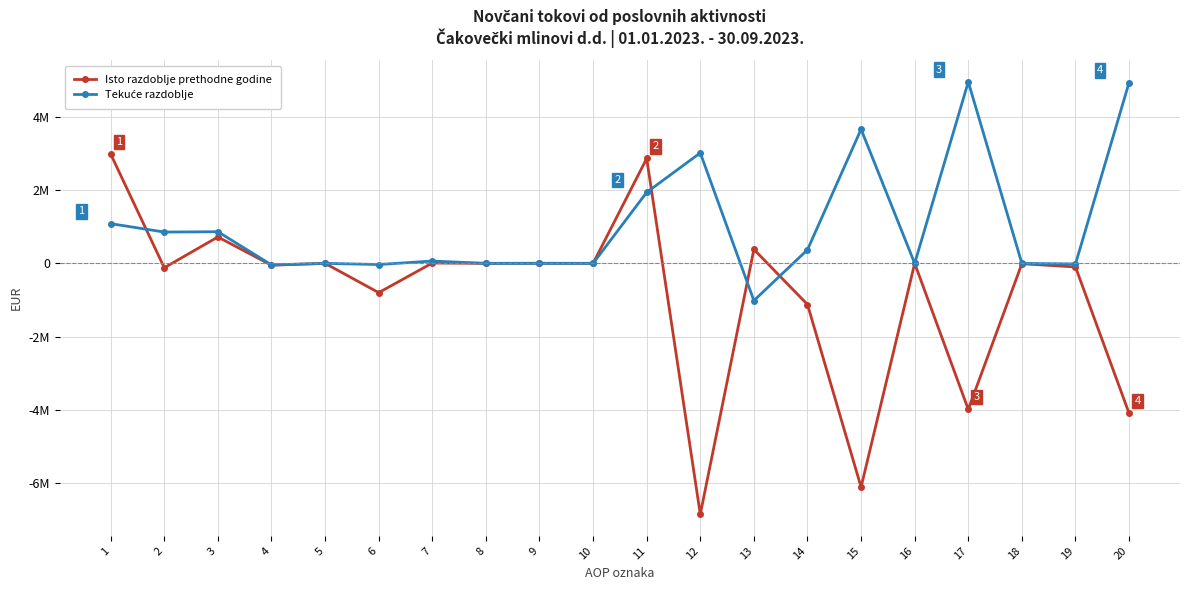

What is the minimum value shown in the chart?

-6839520